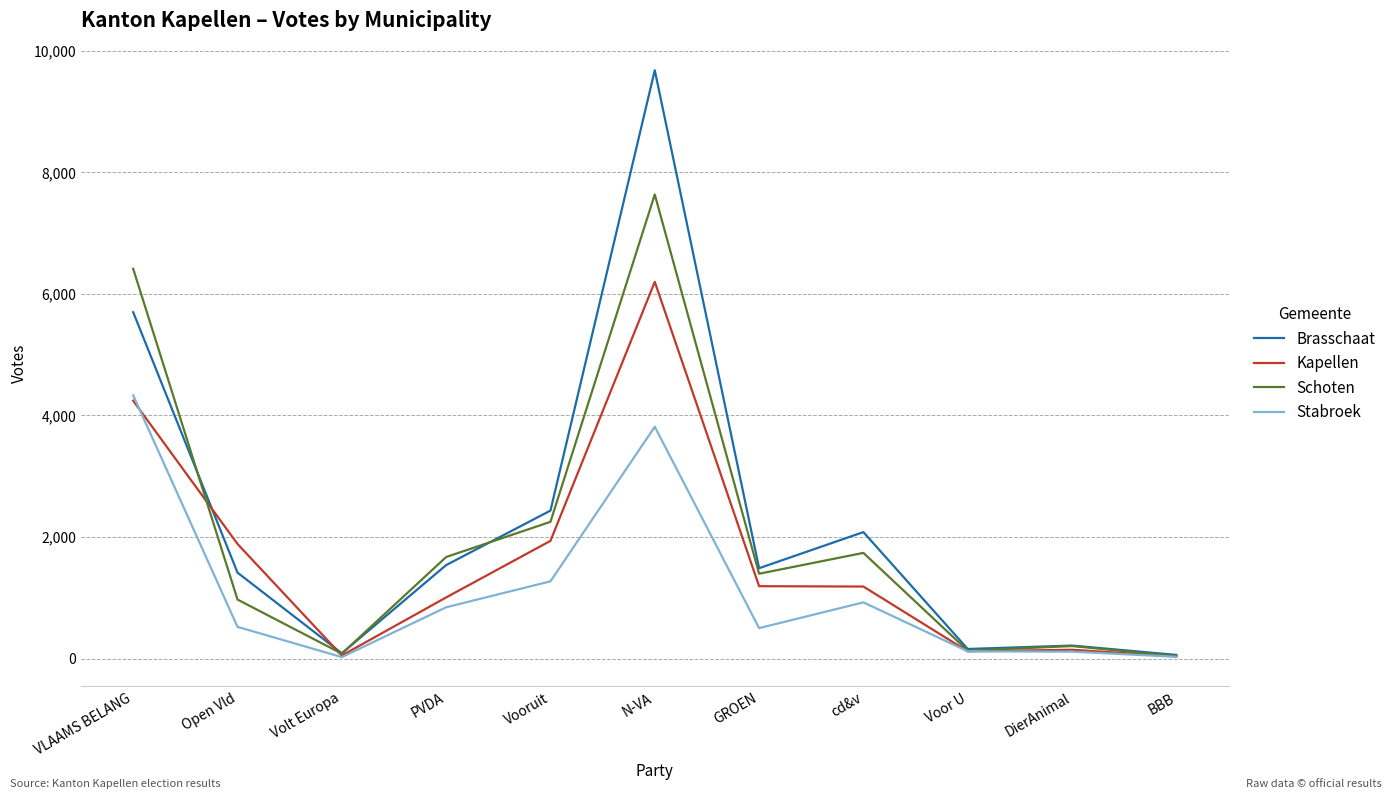

True or false: Stabroek has more than 1 points higher than both neighbors.

True